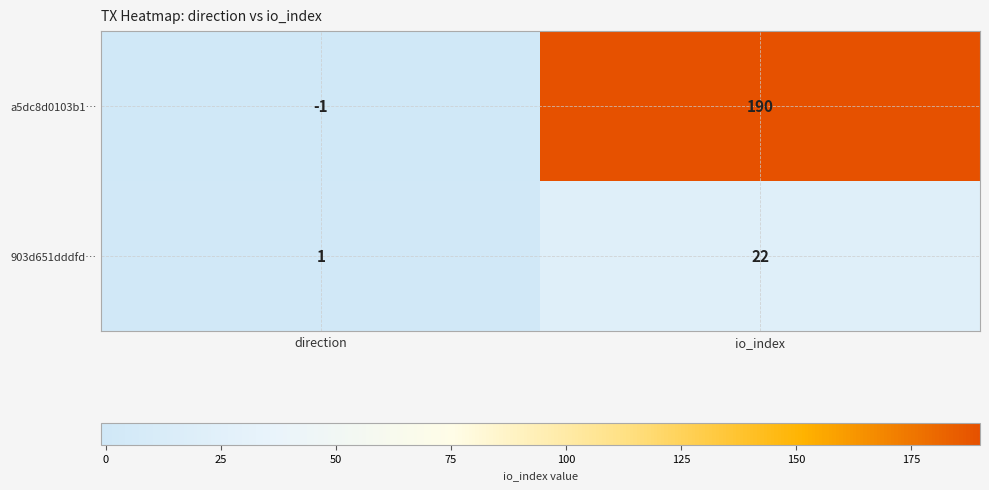

What is the difference between the a5dc8d0103b1… values at io_index and direction?

191